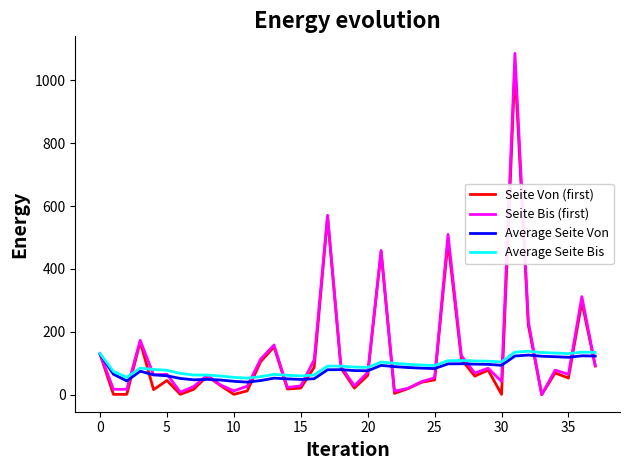

What is the greatest value displayed?

1086.0